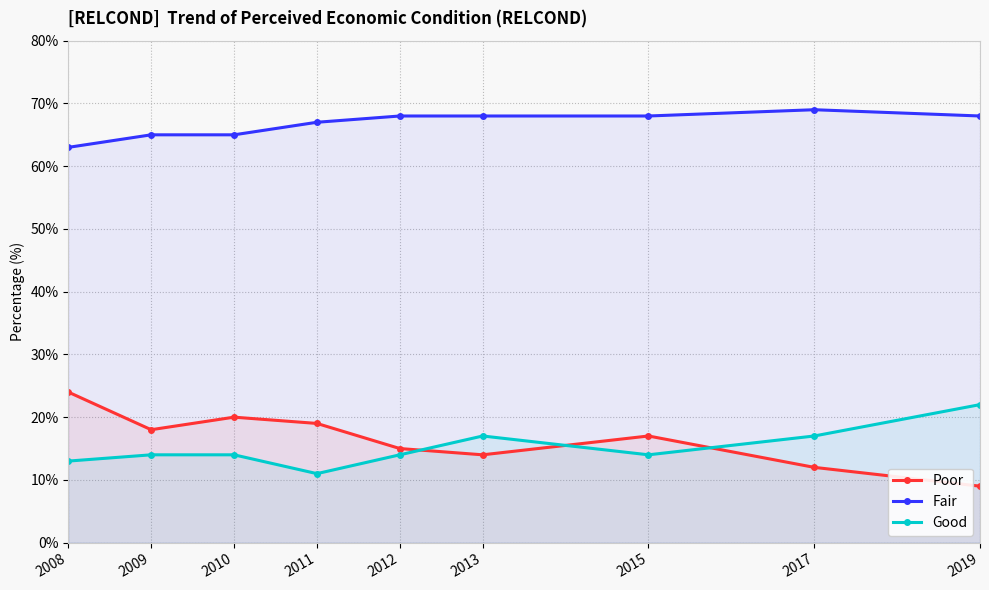

What is the difference between the highest and lowest values at 2011?

56